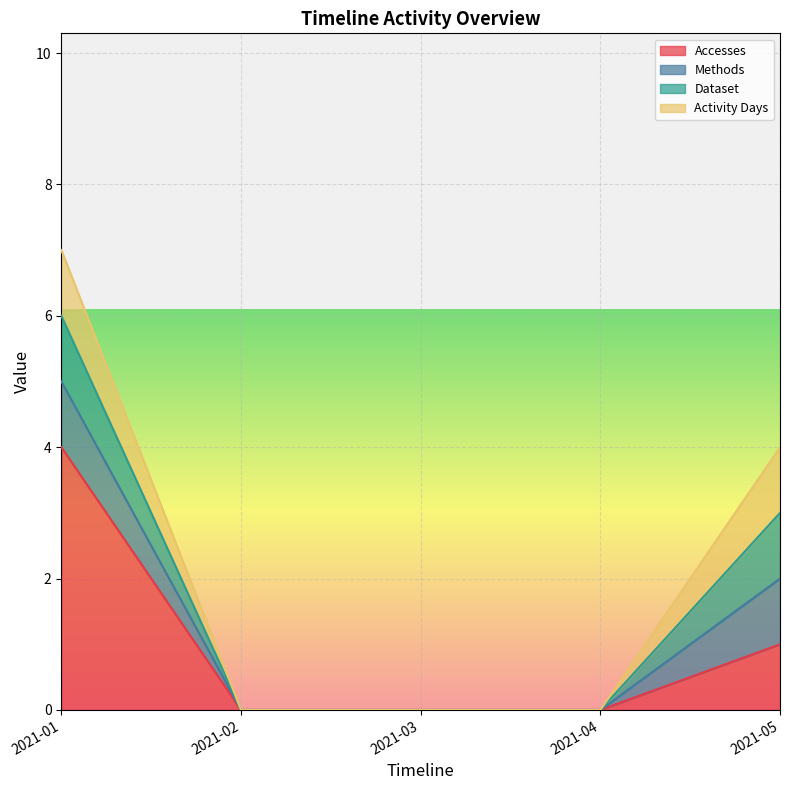

Is the value of Dataset at 2021-04 greater than the value of Methods at 2021-02?

No